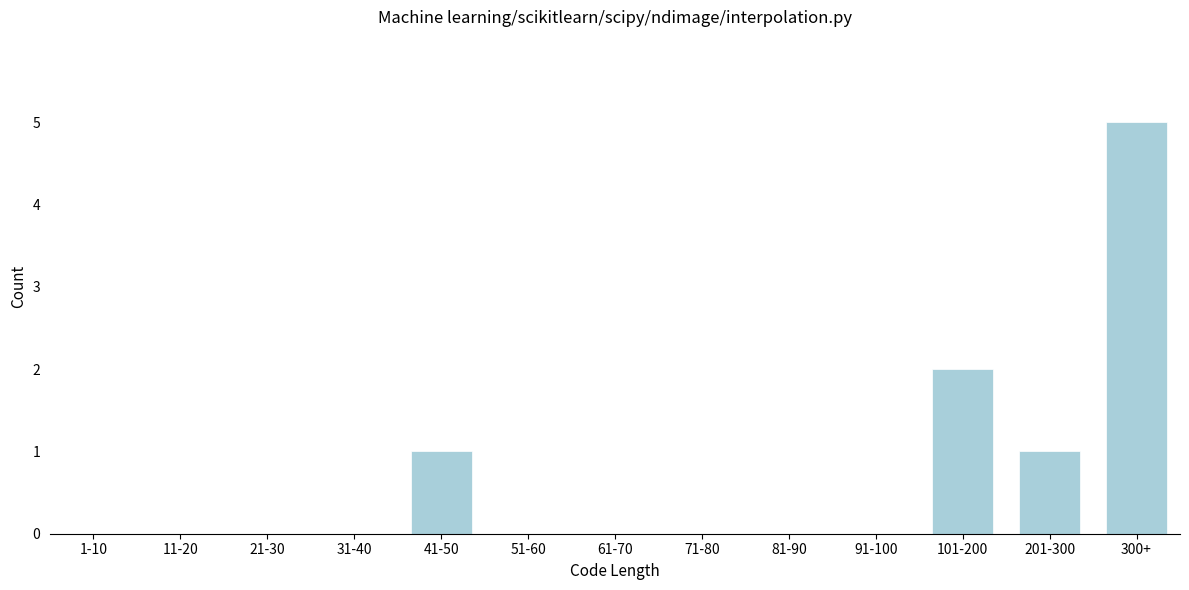

Reading right to left, list all the values displayed in this chart.

300+=5	201-300=1	101-200=2	91-100=0	81-90=0	71-80=0	61-70=0	51-60=0	41-50=1	31-40=0	21-30=0	11-20=0	1-10=0